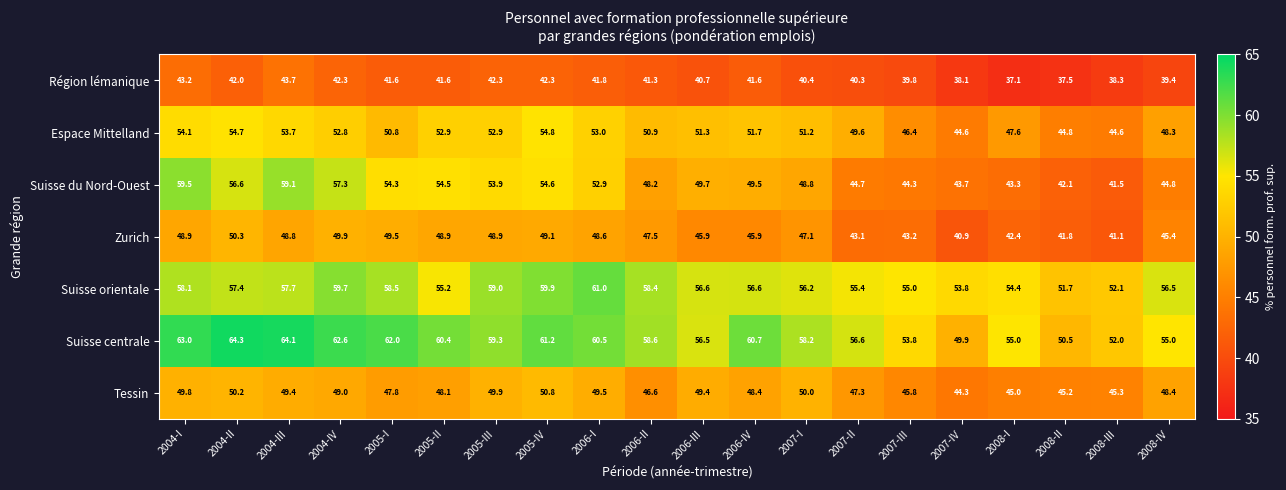

Which category has the highest value across all series?

2004-II